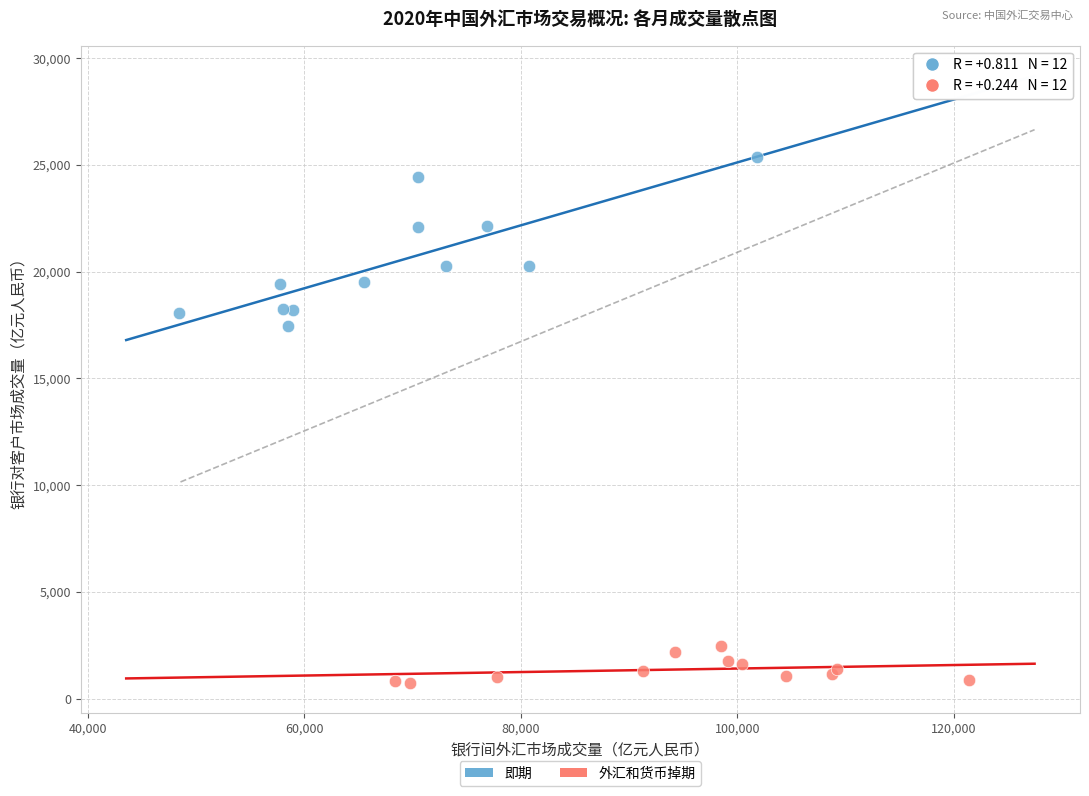

Which series contains the lowest Y value?

外汇和货币掉期